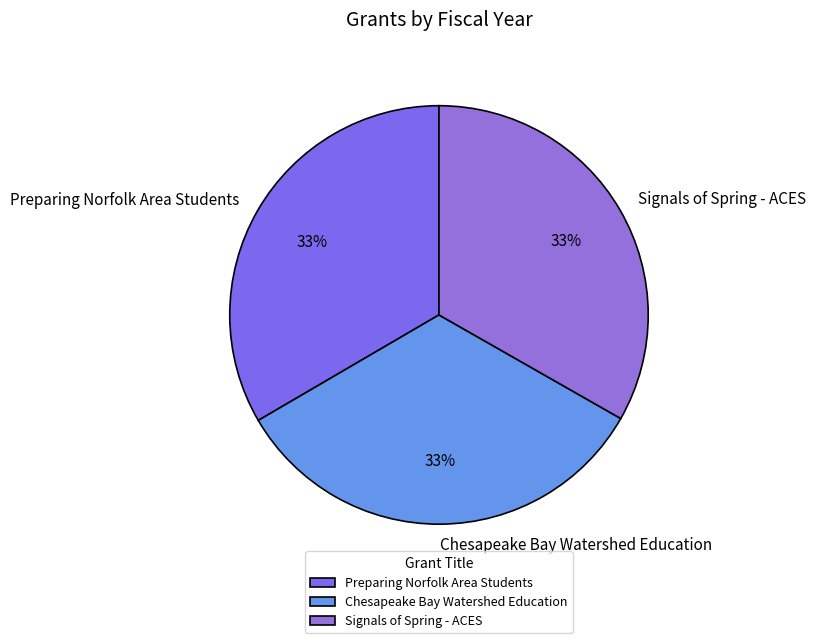

Does Signals of Spring - ACES represent more than half of the total?

No